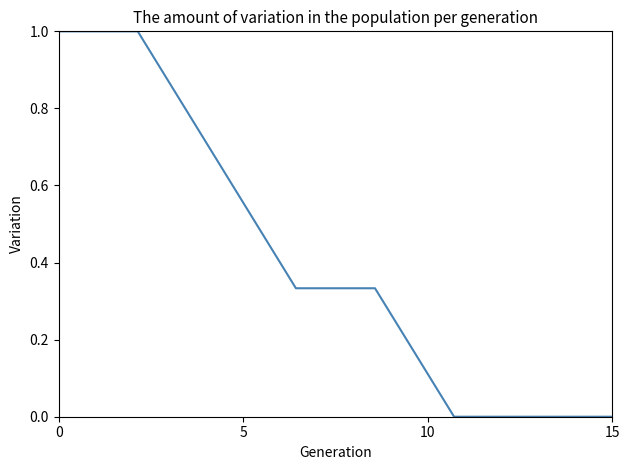

True or false: there are more than 2 points higher than both neighbors.

False